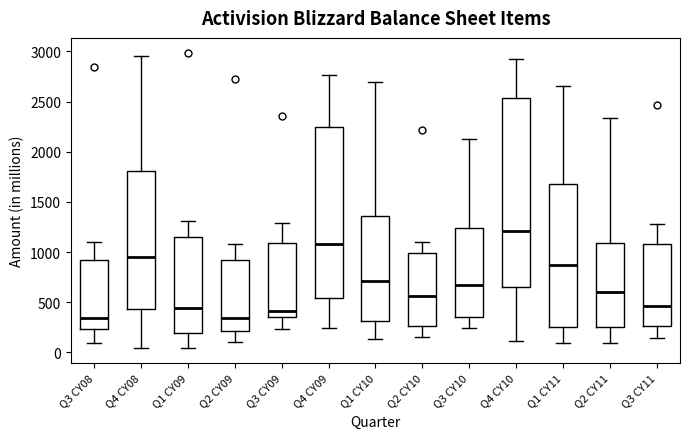

Which box is the tallest, from its lower edge to its upper edge?

Q4 CY10